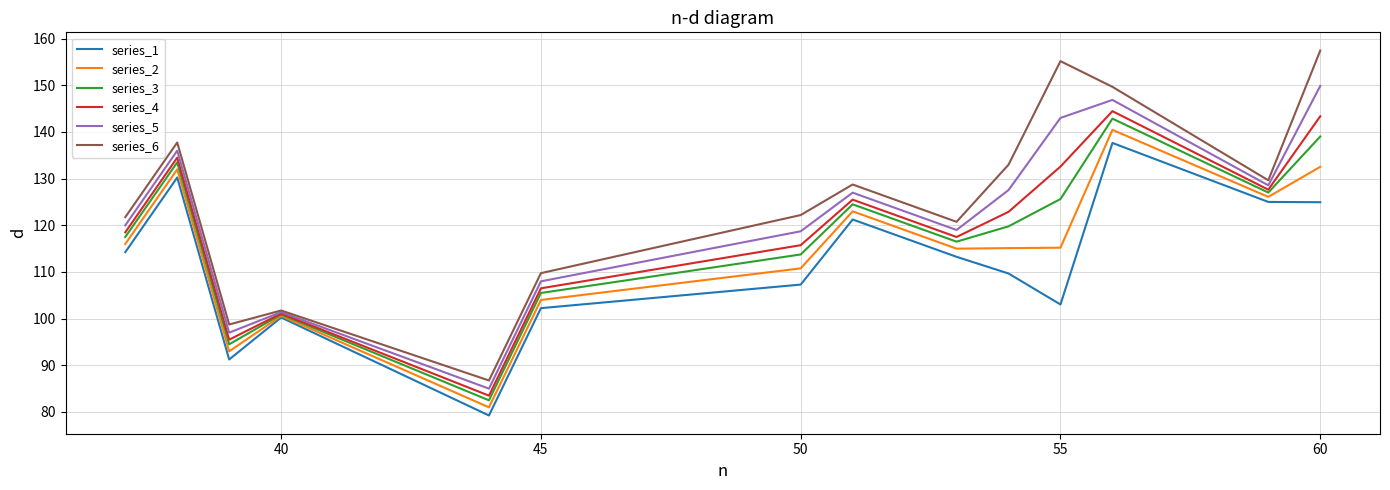

Which series has the largest total across all categories?

series_6